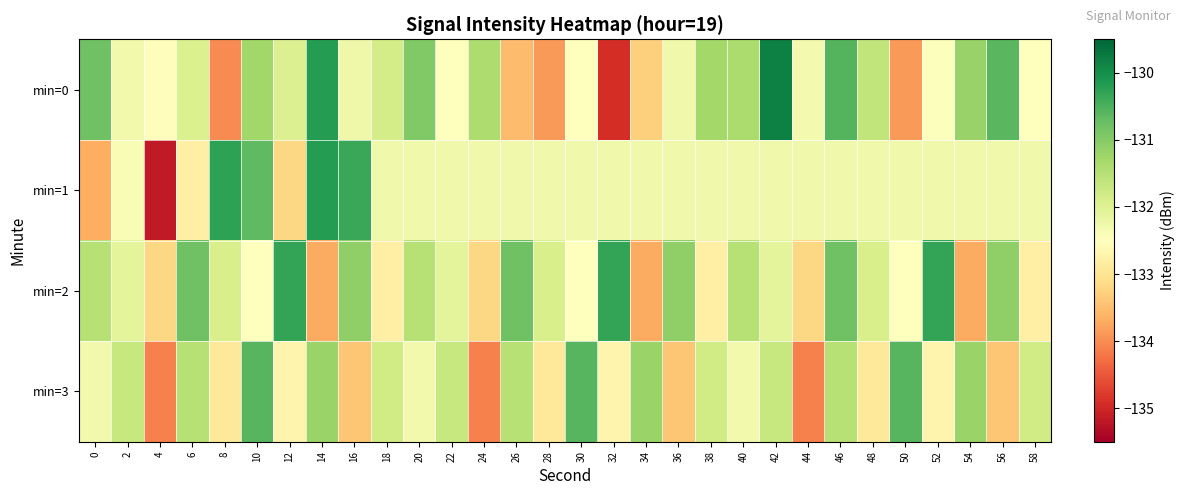

Which category has the highest value across all series?

42